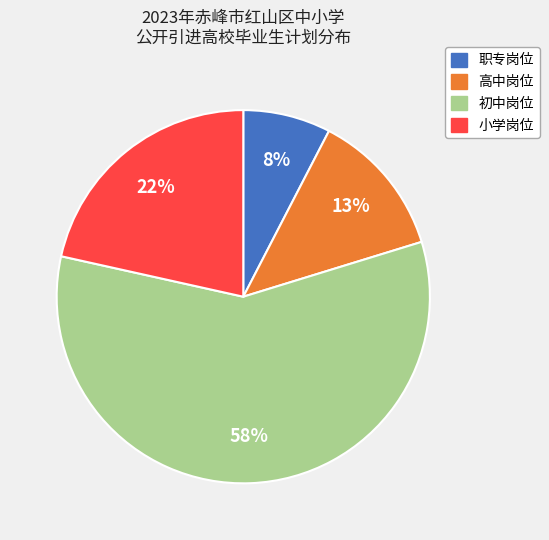

Is there any slice that represents more than half of the pie?

Yes